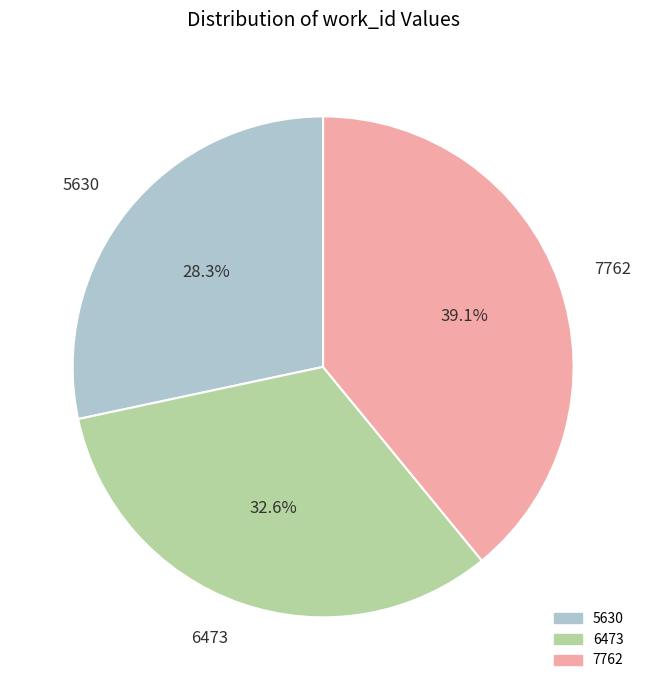

Does 6473 account for over 50% of the chart?

No